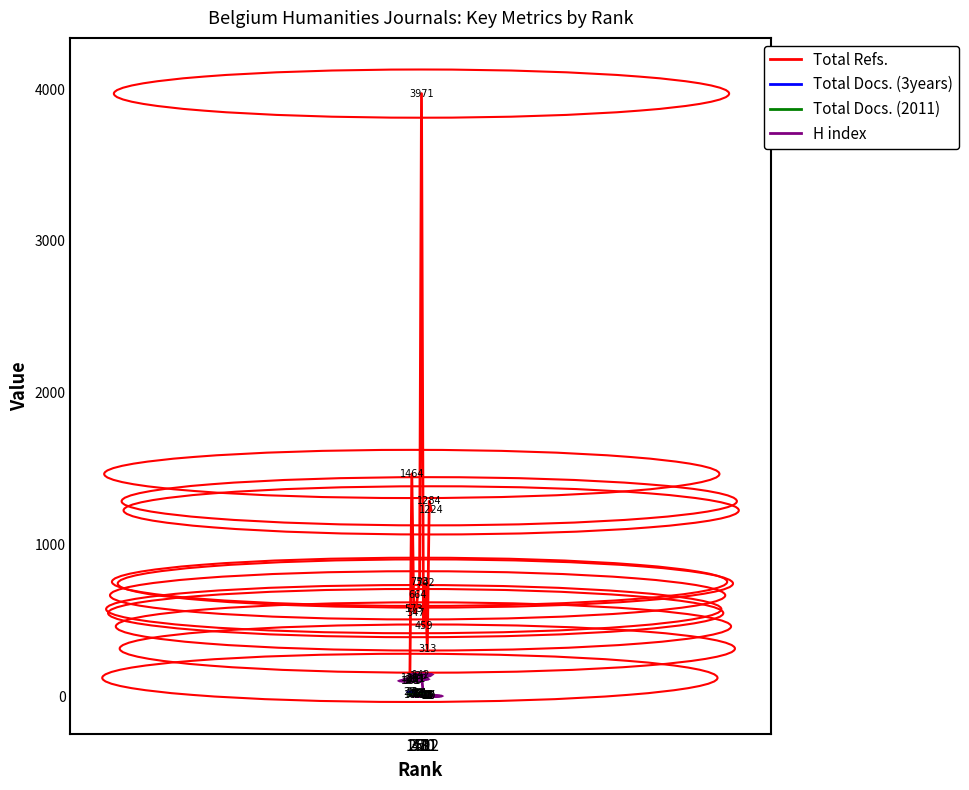

At which label is Total Refs. closest to 2045?

2